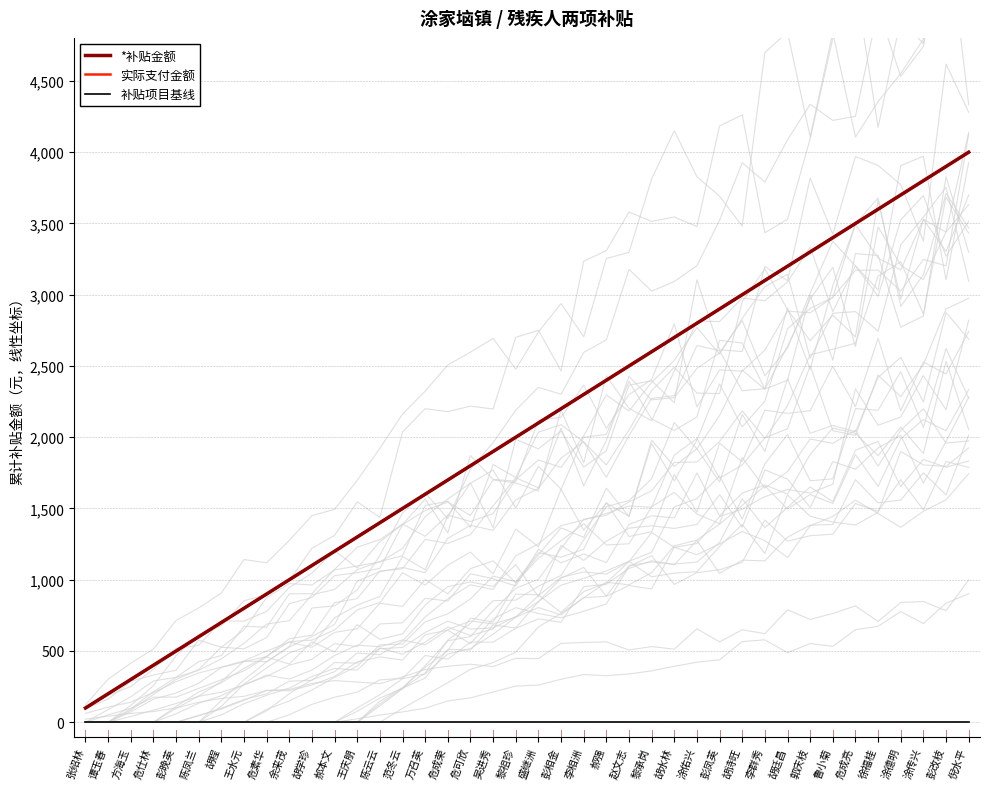

Reading left to right, extract all data points from this chart.

*补贴金额: 100	200	300	400	500	600	700	800	900	1000	1100	1200	1300	1400	1500	1600	1700	1800	1900	2000	2100	2200	2300	2400	2500	2600	2700	2800	2900	3000	3100	3200	3300	3400	3500	3600	3700	3800	3900	4000
实际支付金额: 100	200	300	400	500	600	700	800	900	1000	1100	1200	1300	1400	1500	1600	1700	1800	1900	2000	2100	2200	2300	2400	2500	2600	2700	2800	2900	3000	3100	3200	3300	3400	3500	3600	3700	3800	3900	4000
补贴项目基线: 5	5	5	5	5	5	5	5	5	5	5	5	5	5	5	5	5	5	5	5	5	5	5	5	5	5	5	5	5	5	5	5	5	5	5	5	5	5	5	5